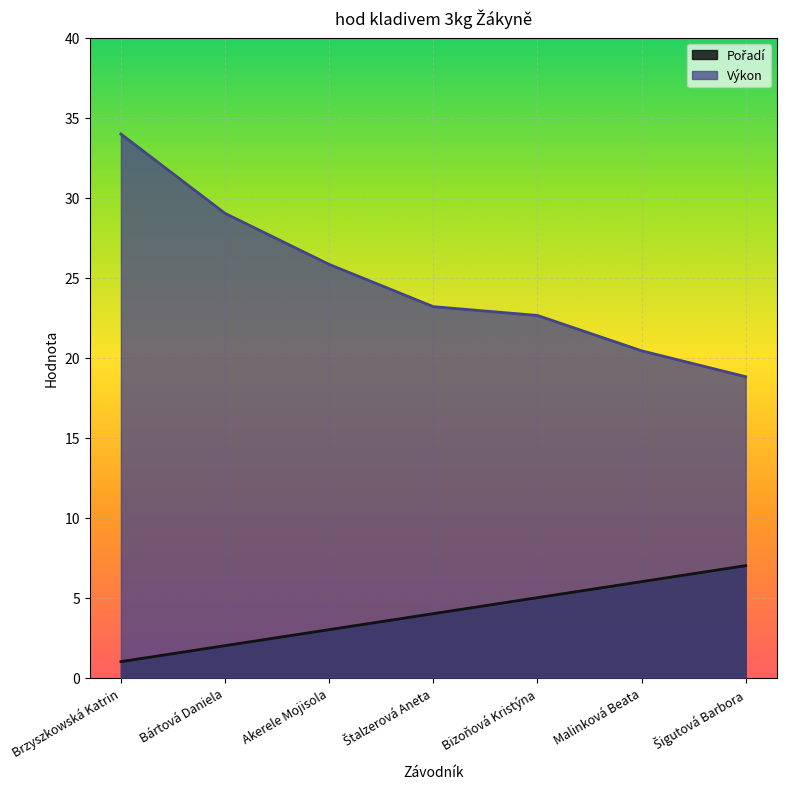

Rank the categories by Výkon value from lowest to highest.

Šigutová Barbora, Malinková Beata, Bizoňová Kristýna, Štalzerová Aneta, Akerele Mojisola, Bártová Daniela, Brzyszkowská Katrin